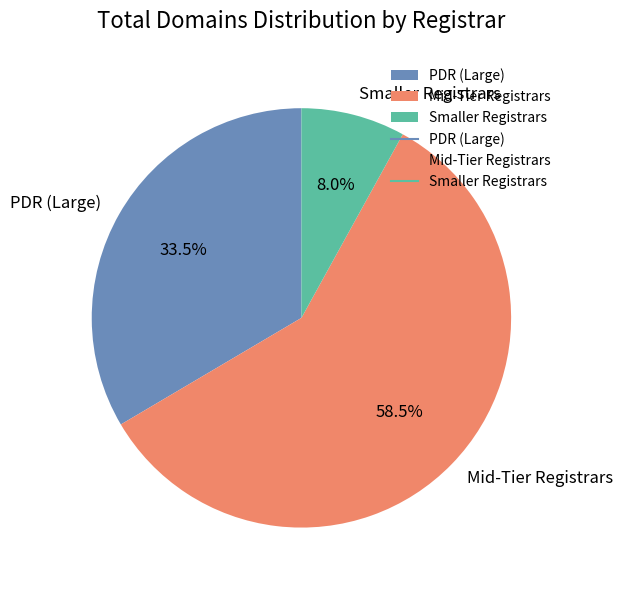

Rank the categories by value from lowest to highest.

Smaller Registrars, PDR (Large), Mid-Tier Registrars